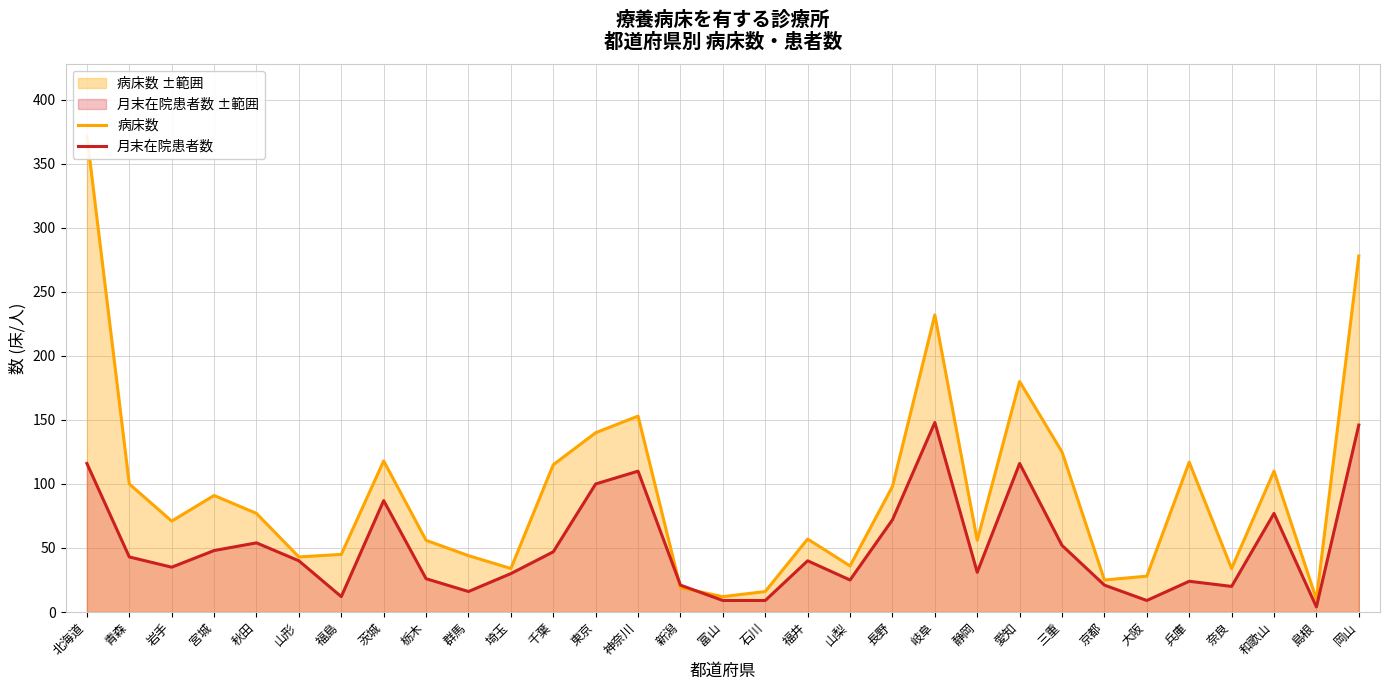

How many data points in 月末在院患者数 are less than 40?

15